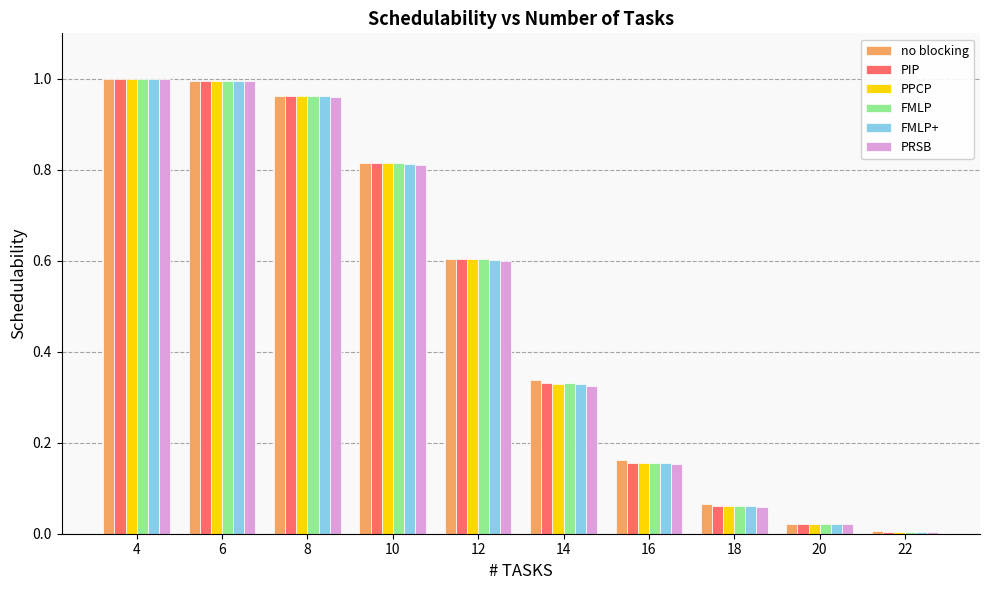

What is the sum of all no blocking values?

5.0